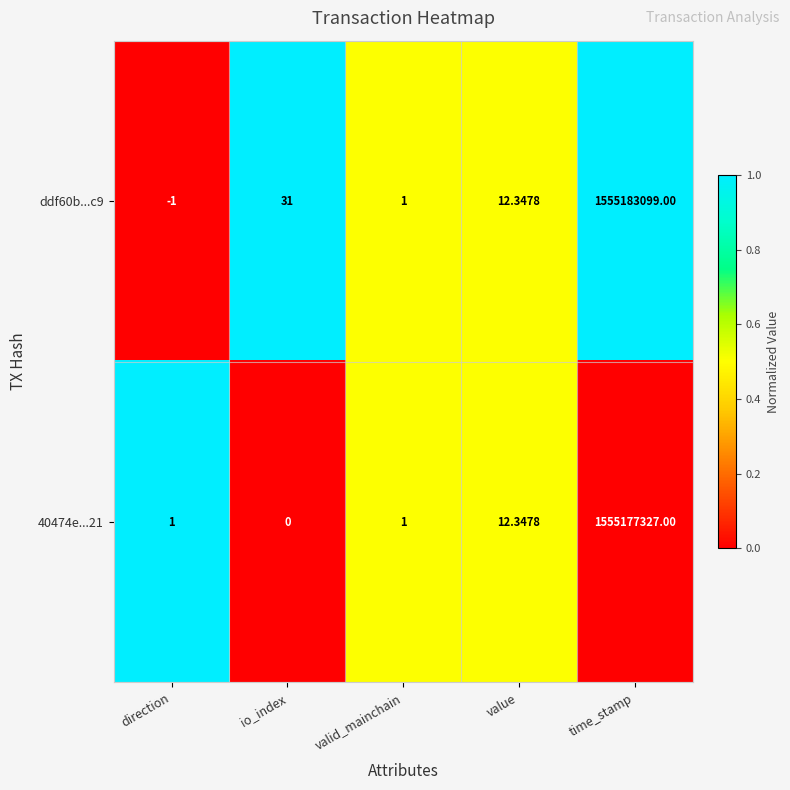

Rank the series by their maximum value, from lowest to highest.

40474e...21, ddf60b...c9